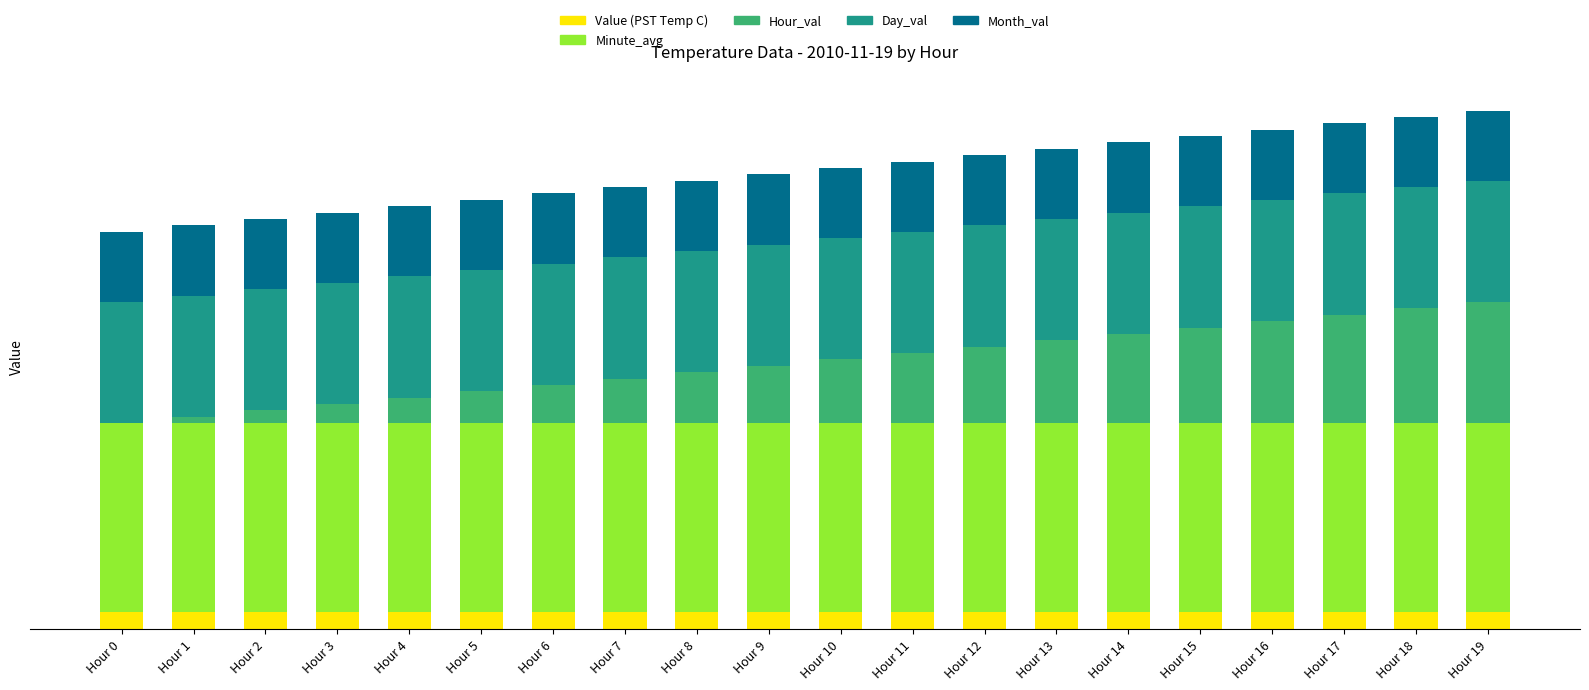

Which series changed the most between Hour 5 and Hour 19?

Hour_val